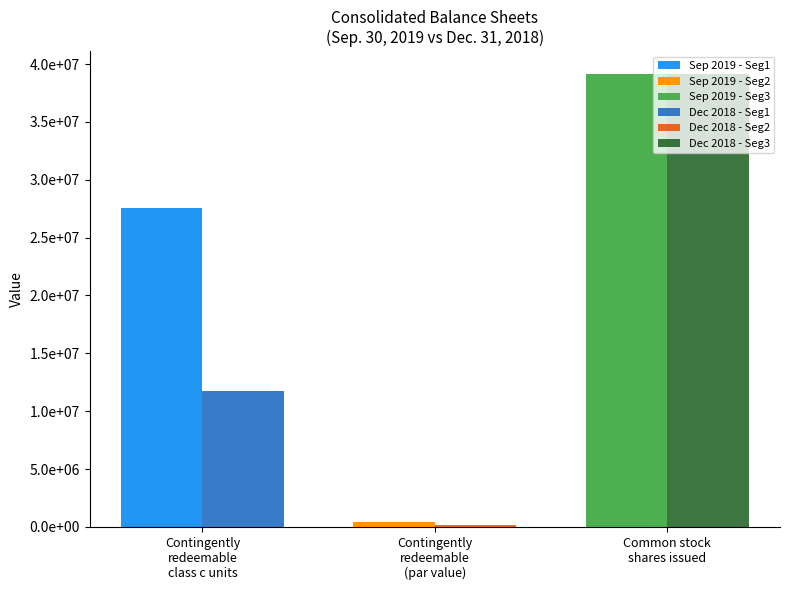

Between Contingently
redeemable
class c units and Common stock
shares issued, which series saw the biggest shift?

Sep. 30, 2019 - Seg3